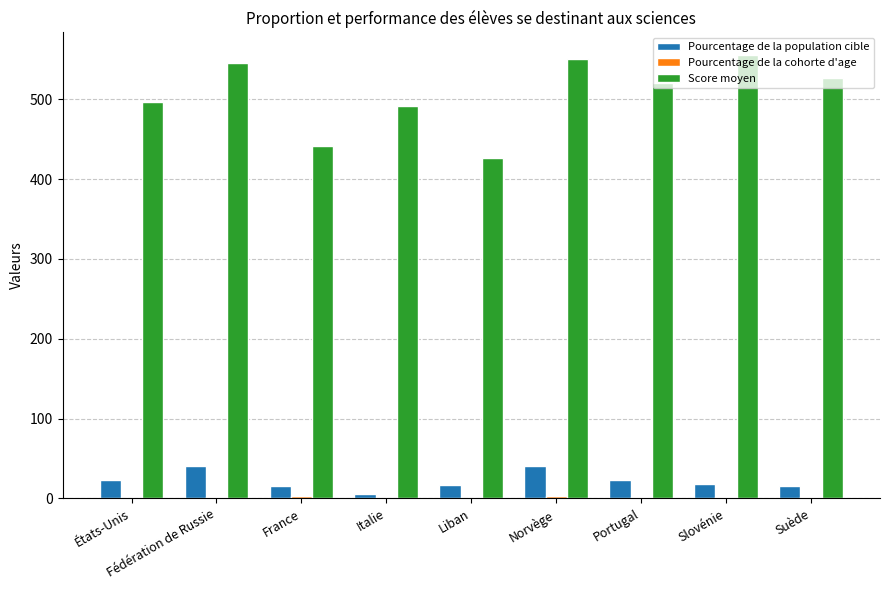

What is the greatest value displayed?

556.0